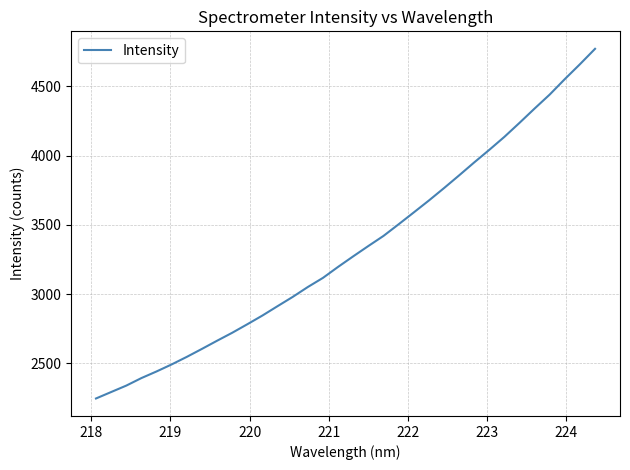

What is the maximum value shown in the chart?

4771.8